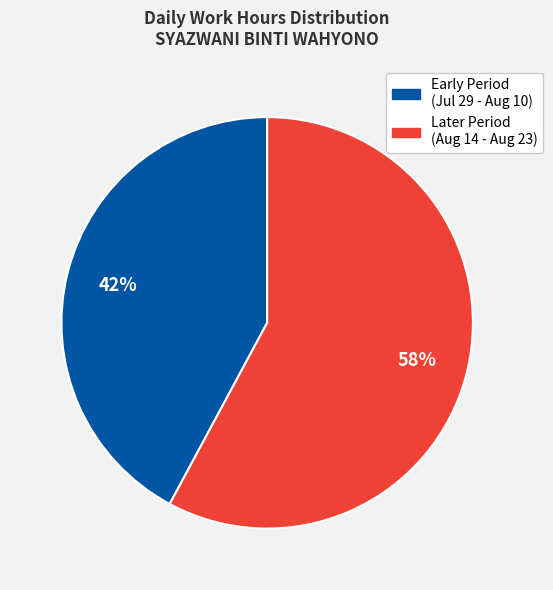

True or false: Later Period (Aug 14 - Aug 23) accounts for 64% of the total.

False